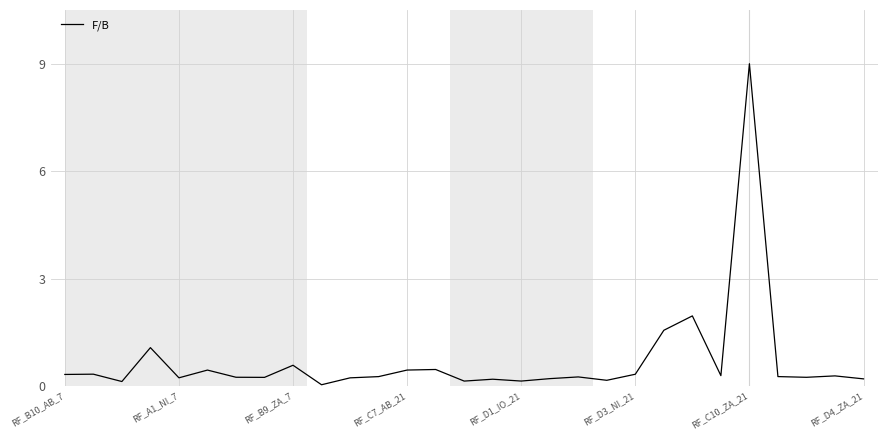

What is the difference between the maximum and minimum values?

9.0